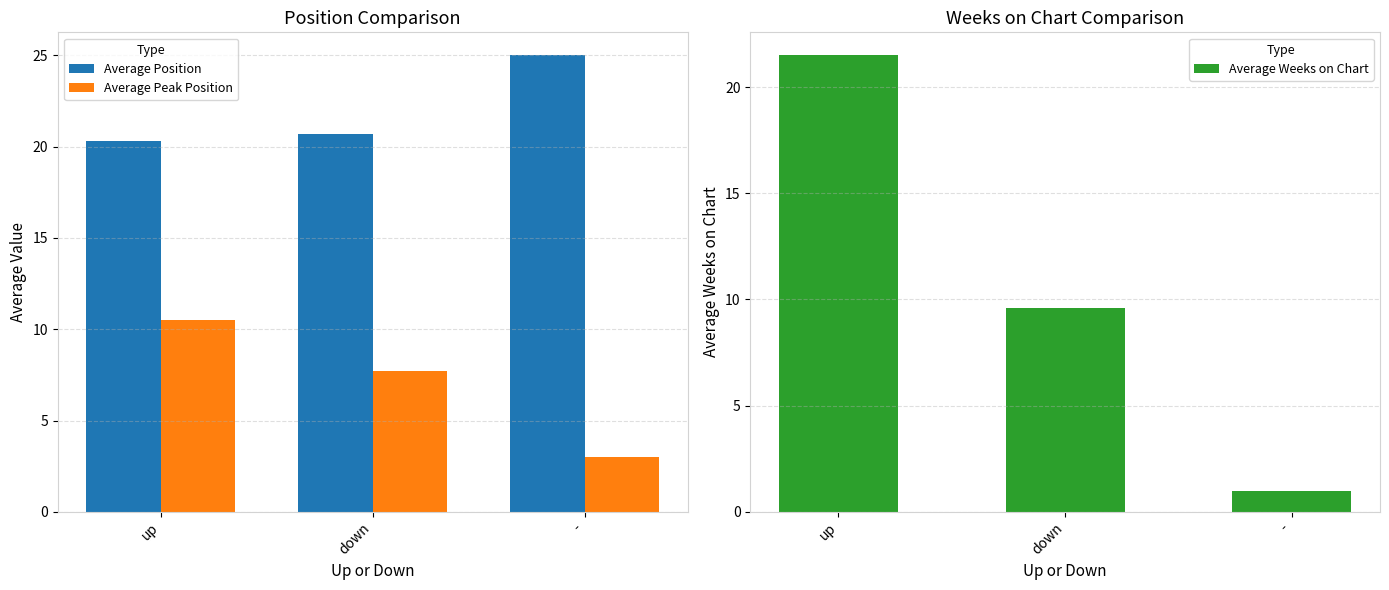

Is the value of Average Weeks on Chart at - greater than the value of Average Position at up?

No